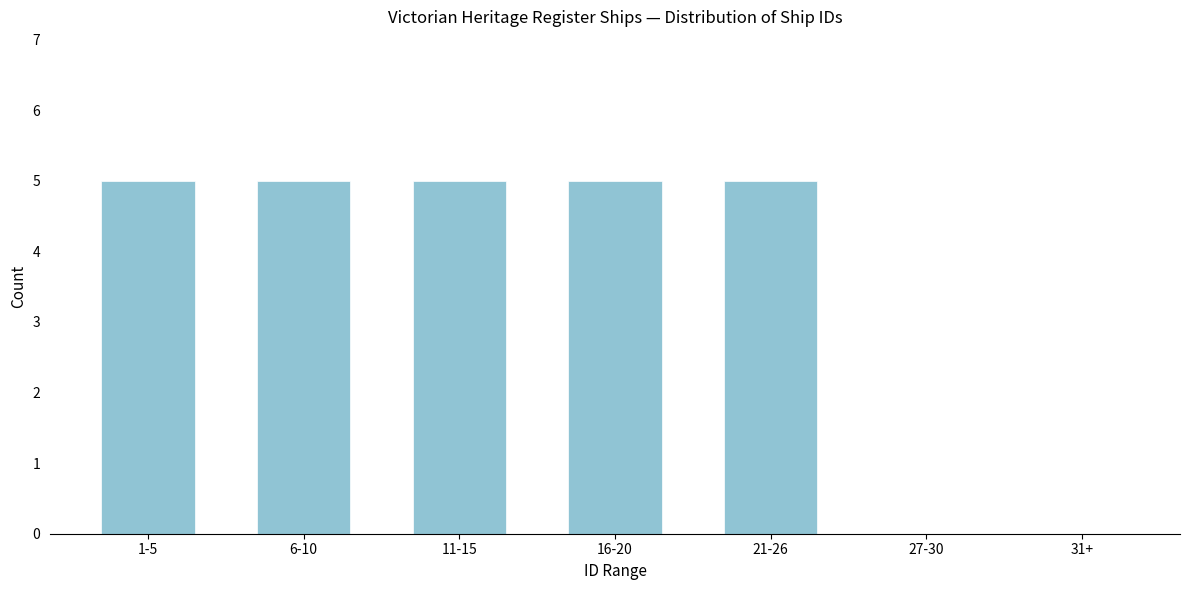

Reading right to left, extract all data points from this chart.

31+=0	27-30=0	21-26=5	16-20=5	11-15=5	6-10=5	1-5=5